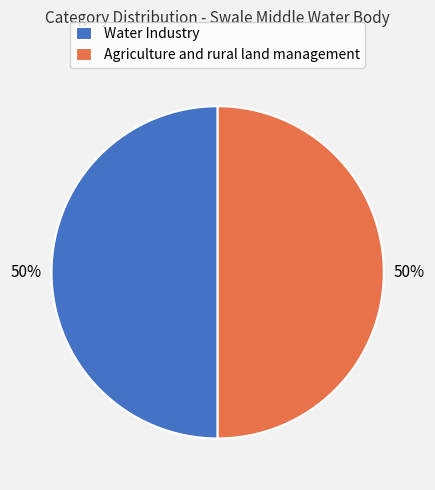

Combined, do Agriculture and rural land management and Water Industry account for over 50%?

Yes